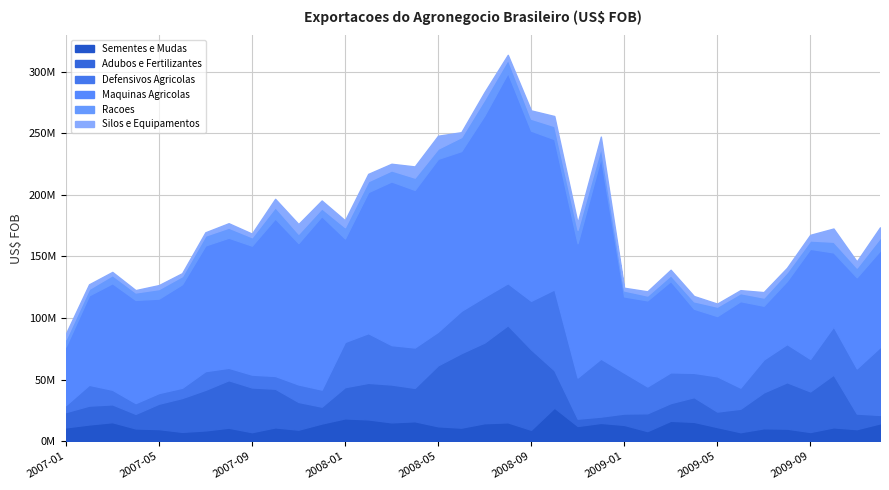

At which category does the chart reach its minimum across all series?

2007-04